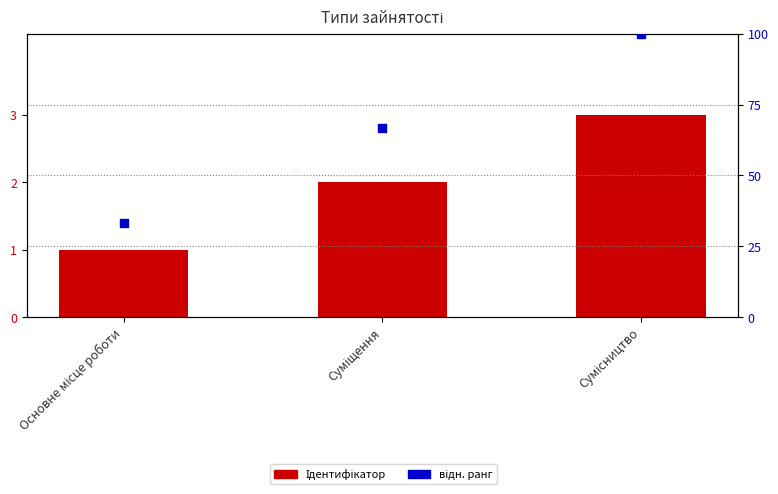

Which series contains the lowest Y value?

Ідентифікатор